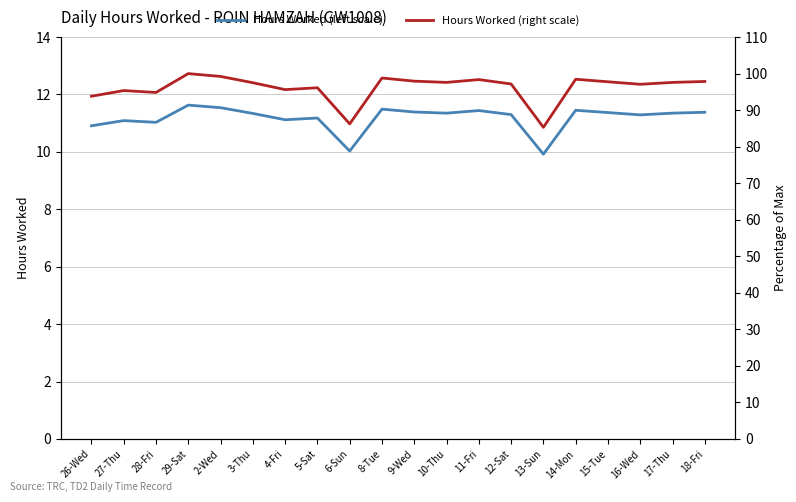

What is the total value across all series at 3-Thu?

108.8